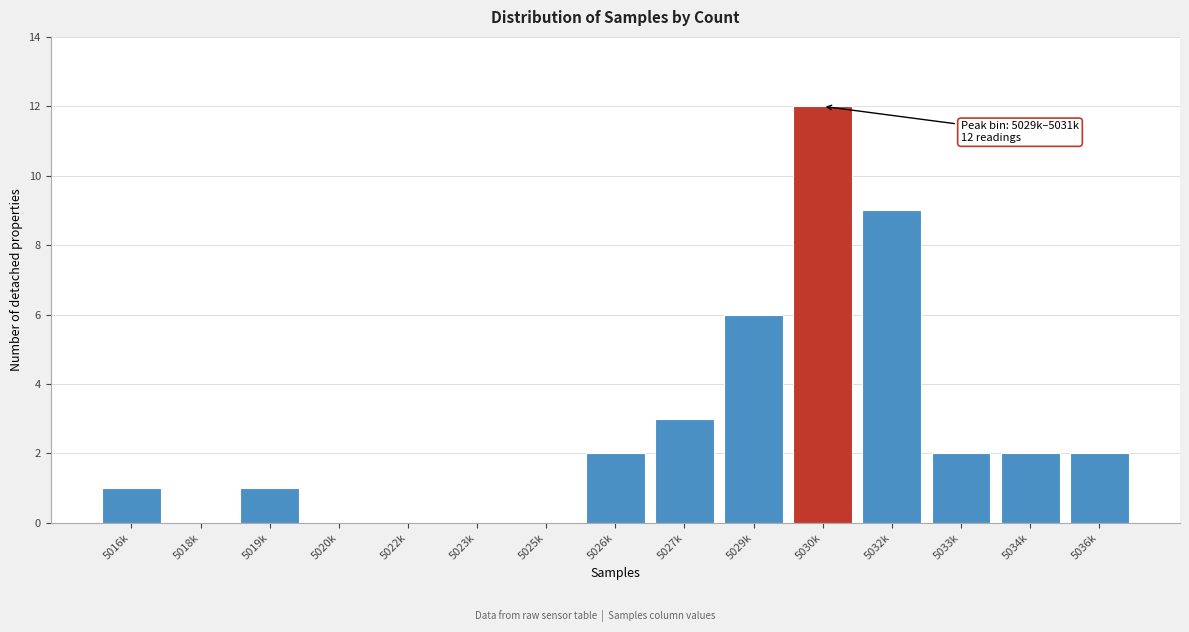

Reading left to right, extract all data points from this chart.

5016k=1	5018k=0	5019k=1	5020k=0	5022k=0	5023k=0	5025k=0	5026k=2	5027k=3	5029k=6	5030k=12	5032k=9	5033k=2	5034k=2	5036k=2